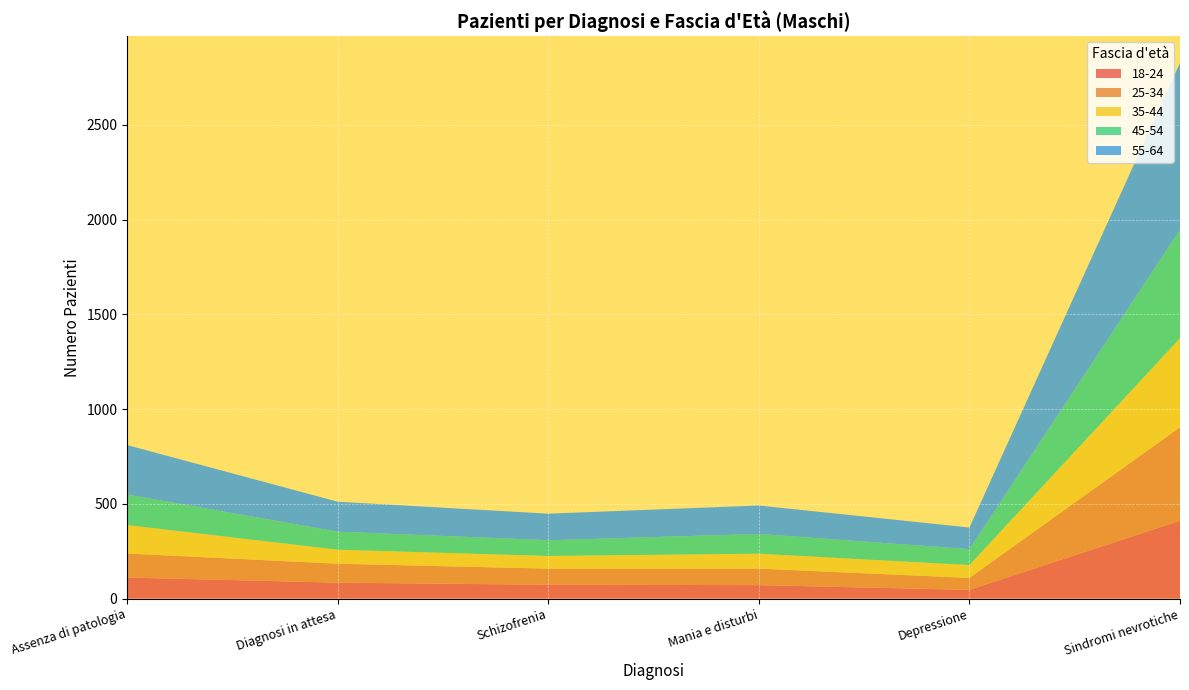

Reading left to right, extract all data points from this chart.

18-24: 111	84	73	71	46	411
25-34: 127	100	85	87	63	493
35-44: 150	74	67	79	68	470
45-54: 161	95	83	104	84	572
55-64: 261	158	140	150	114	881
Totale: 838	1337	1124	1476	1043	6291